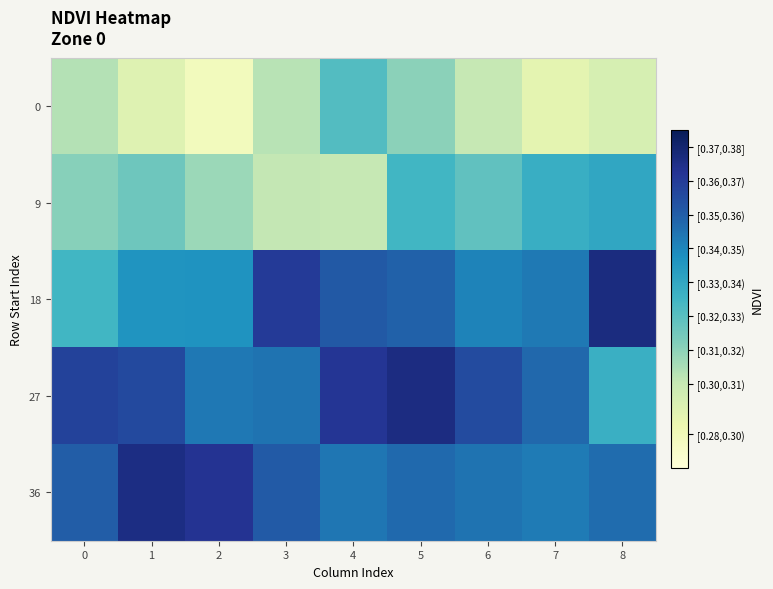

At which category is the sum across all series the highest?

5